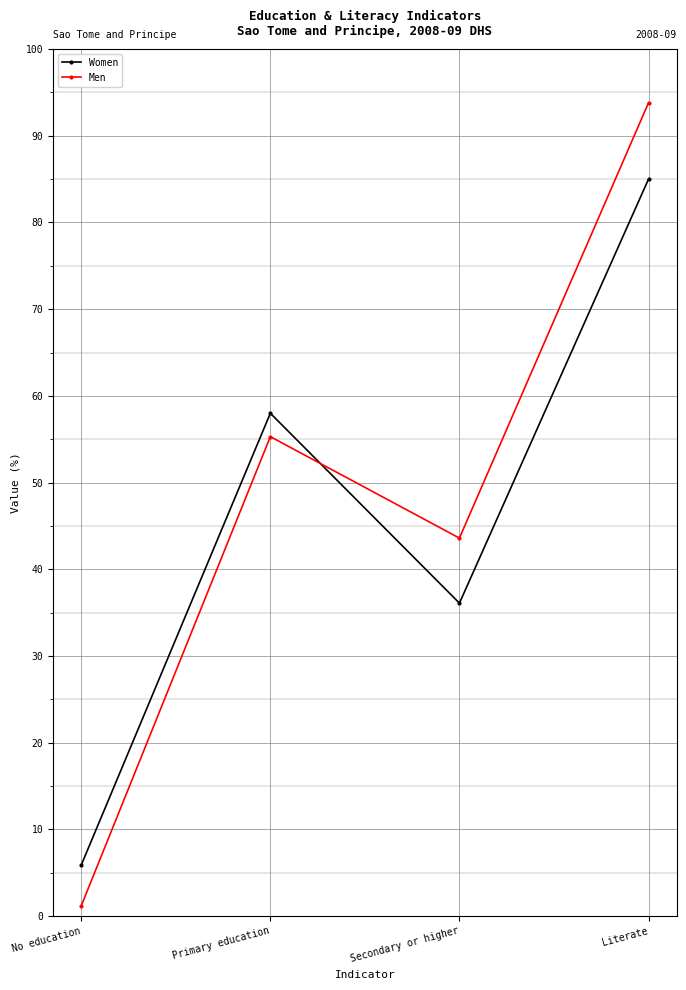

How many intersections are there between Men and Women?

1